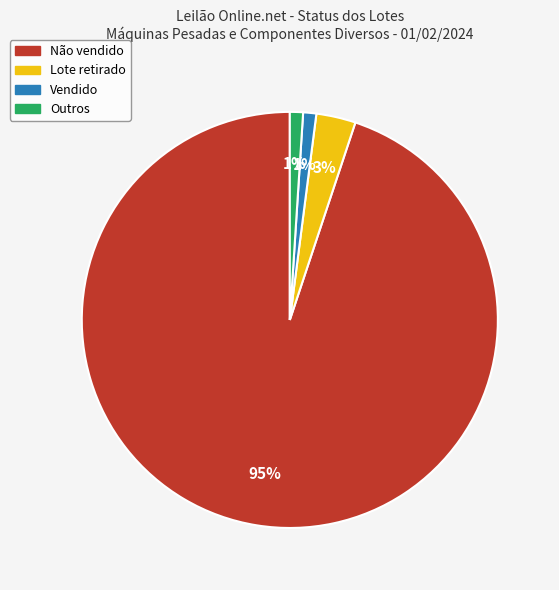

To the nearest percent, what percentage of the pie is Não vendido?

95%